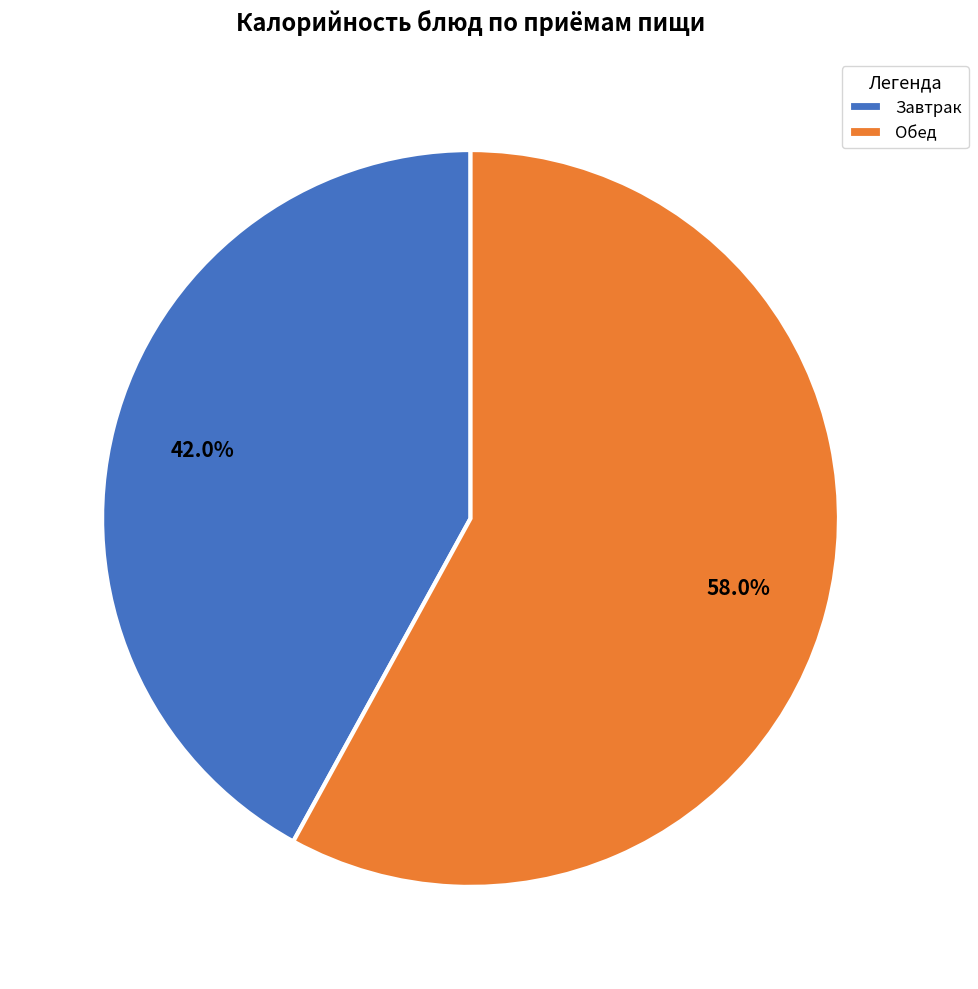

Rank the categories by value from lowest to highest.

Завтрак, Обед